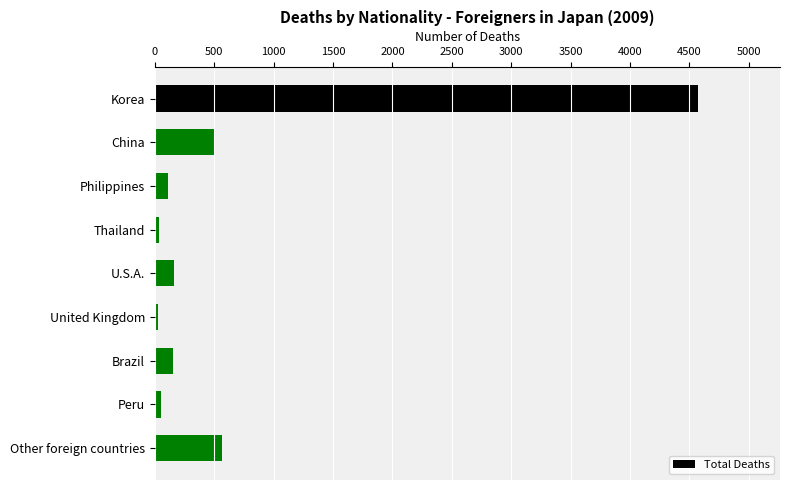

What is the label of the 7th bar from the top?

Brazil